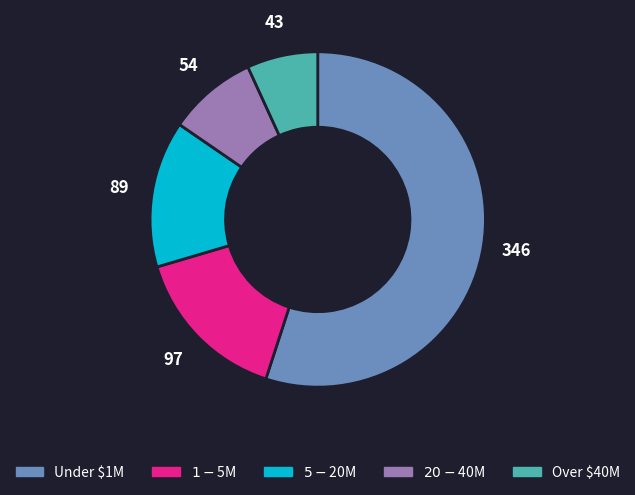

The Over $40M slice represents 1% of the pie. True or false?

False